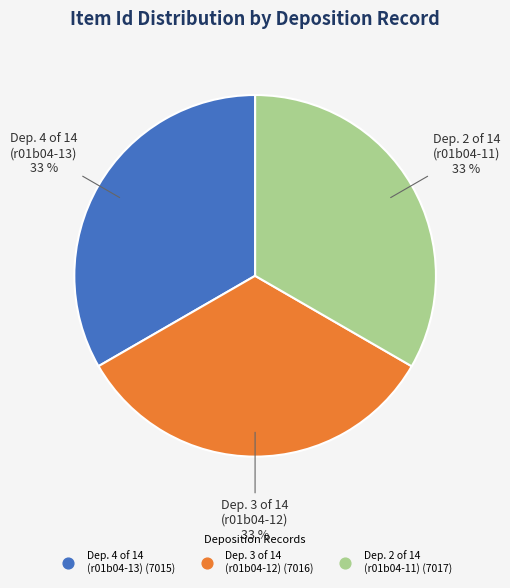

How many slices are in this pie chart?

3